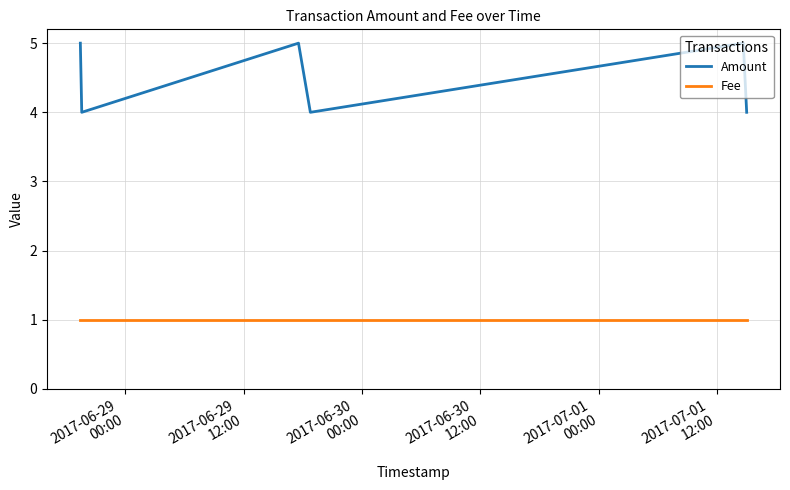

What is the average value of the Fee series?

1